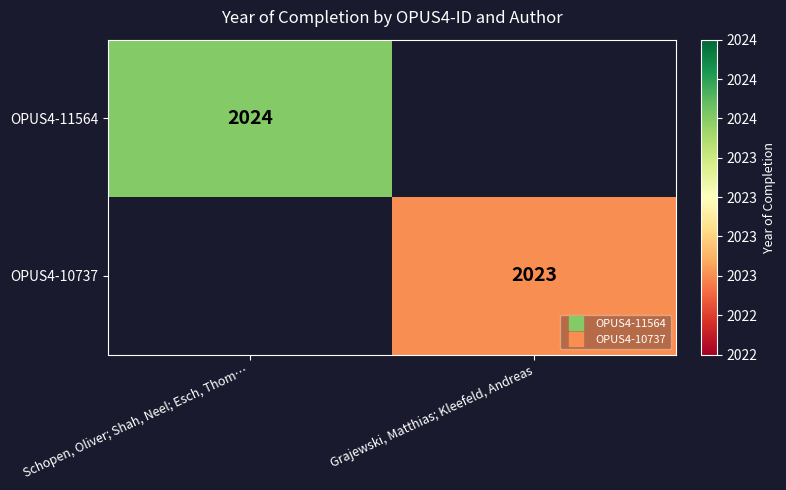

At which label does OPUS4-10737 reach its minimum?

Schopen, Oliver; Shah, Neel; Esch, Thom…